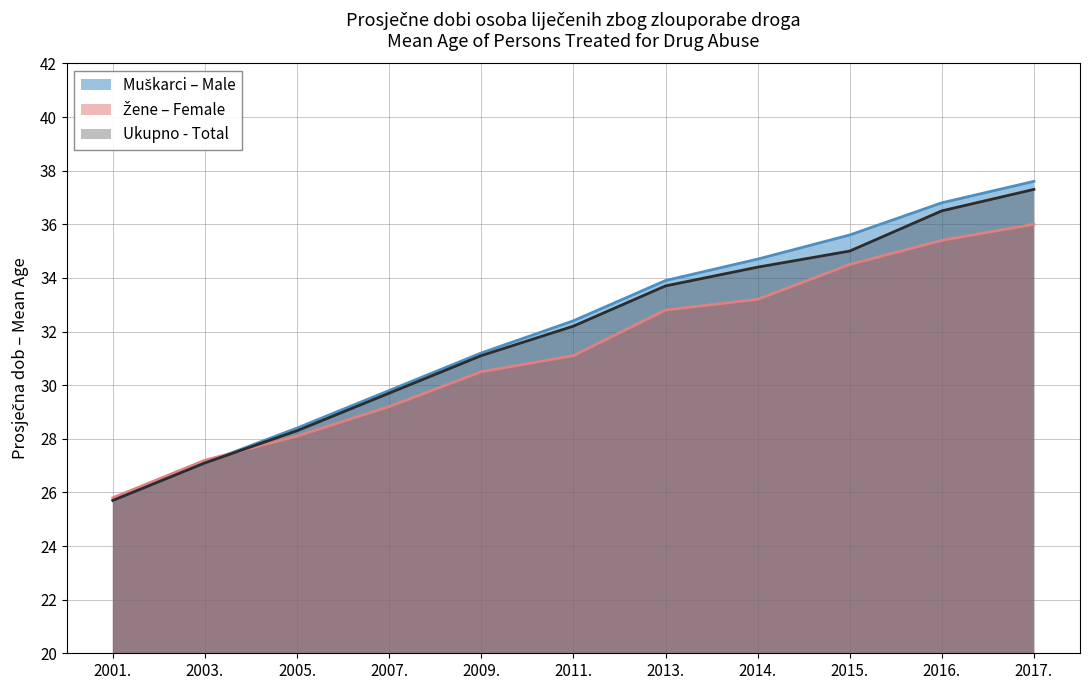

What is the difference between the second highest and second lowest values in the Ukupno - Total series?

9.4